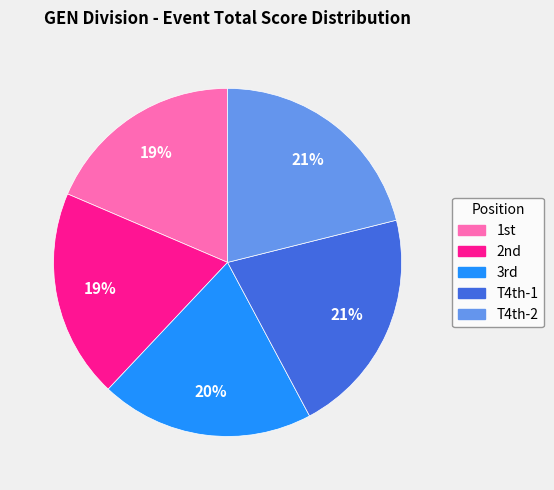

To the nearest percent, what percentage of the pie is T4th-2?

21%